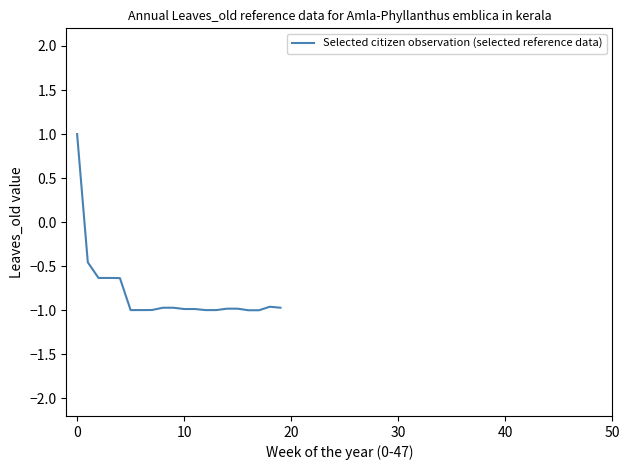

How many lines are shown in the chart?

1